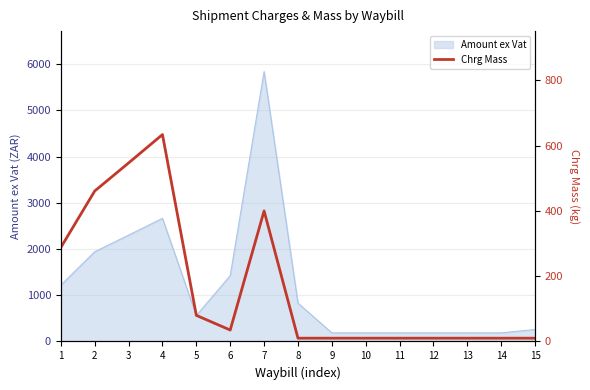

What is the approximate value at 10?

10